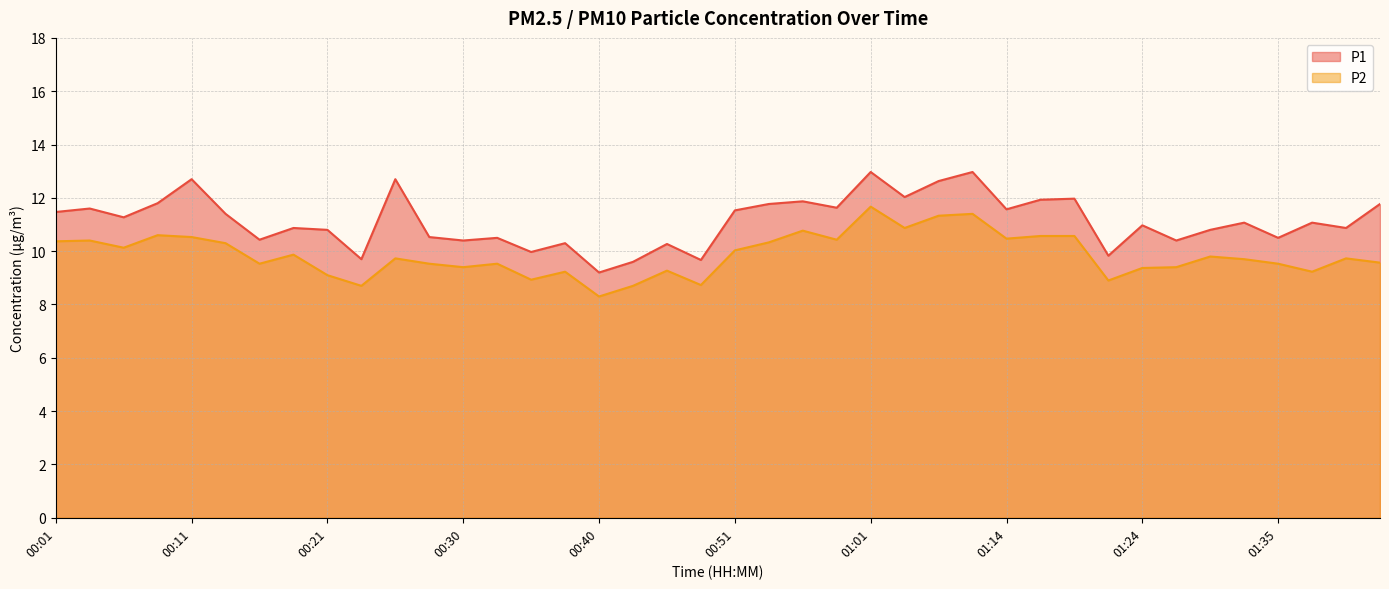

Reading left to right, list all the values displayed in this chart.

P1: 00:01=11.5	00:03=11.6	00:06=11.3	00:08=11.8	00:11=12.7	00:13=11.4	00:16=10.4	00:18=10.9	00:21=10.8	00:23=9.7	00:25=12.7	00:28=10.5	00:30=10.4	00:33=10.5	00:35=10.0	00:38=10.3	00:40=9.2	00:43=9.6	00:46=10.3	00:48=9.7	00:51=11.5	00:53=11.8	00:56=11.9	00:58=11.6	01:01=13.0	01:03=12.0	01:09=12.6	01:11=13.0	01:14=11.6	01:17=11.9	01:19=12.0	01:22=9.8	01:24=11.0	01:27=10.4	01:29=10.8	01:32=11.1	01:35=10.5	01:37=11.1	01:40=10.9	01:42=11.8
P2: 00:01=10.4	00:03=10.4	00:06=10.1	00:08=10.6	00:11=10.5	00:13=10.3	00:16=9.5	00:18=9.9	00:21=9.1	00:23=8.7	00:25=9.7	00:28=9.5	00:30=9.4	00:33=9.5	00:35=8.9	00:38=9.2	00:40=8.3	00:43=8.7	00:46=9.3	00:48=8.7	00:51=10.0	00:53=10.3	00:56=10.8	00:58=10.4	01:01=11.7	01:03=10.9	01:09=11.3	01:11=11.4	01:14=10.5	01:17=10.6	01:19=10.6	01:22=8.9	01:24=9.4	01:27=9.4	01:29=9.8	01:32=9.7	01:35=9.5	01:37=9.2	01:40=9.7	01:42=9.6